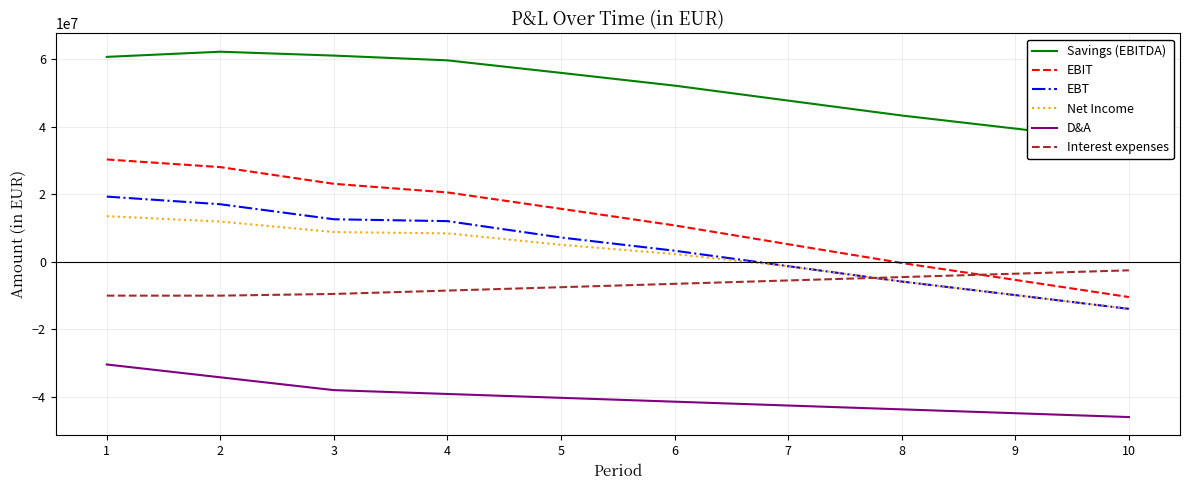

Between 3 and 6, which is larger?

3